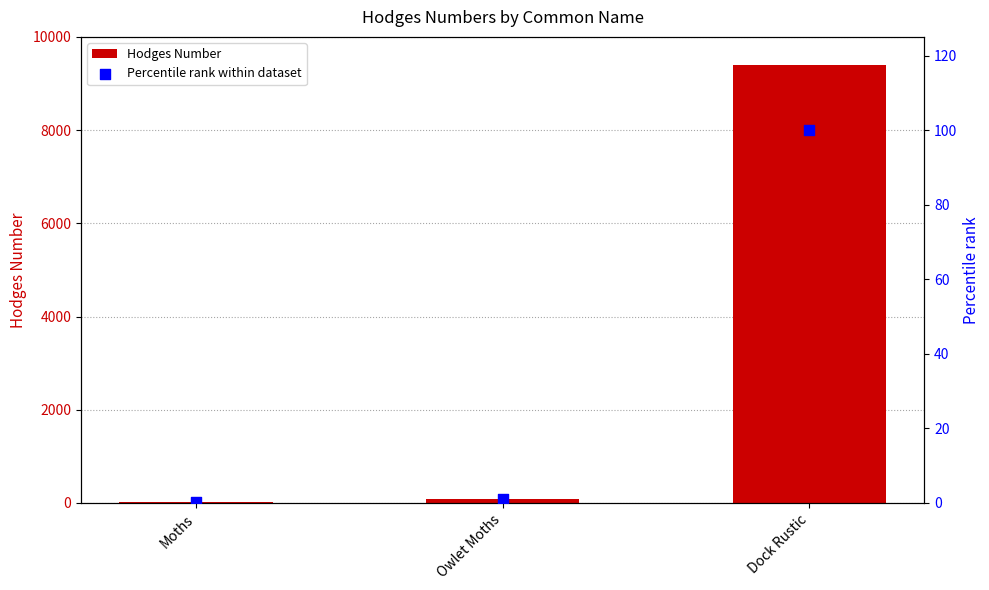

What are all the series names shown in the legend?

Hodges Number, Percentile rank within dataset